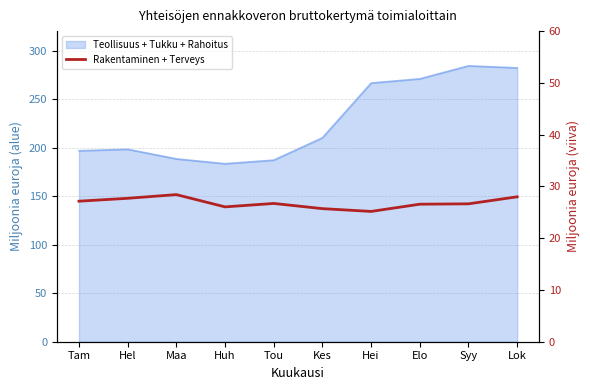

True or false: the data shows 25.7 at Kes.

True